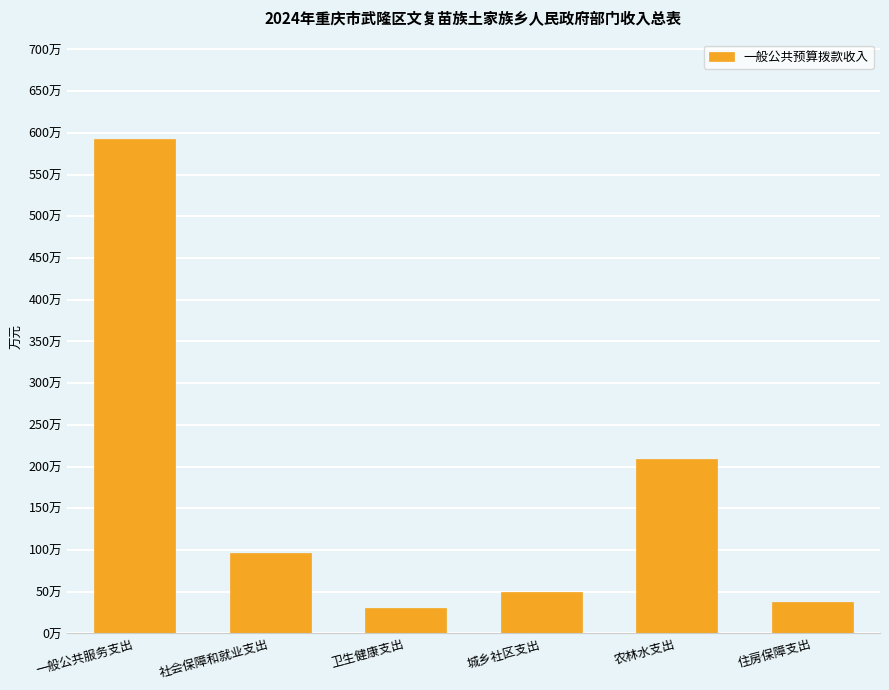

Rank the categories by value from lowest to highest.

卫生健康支出, 住房保障支出, 城乡社区支出, 社会保障和就业支出, 农林水支出, 一般公共服务支出